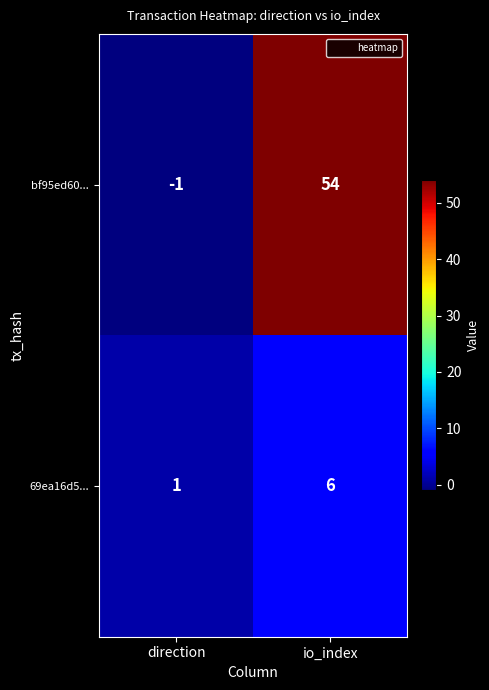

What is the sum of the bf95ed60... values at direction and io_index?

53